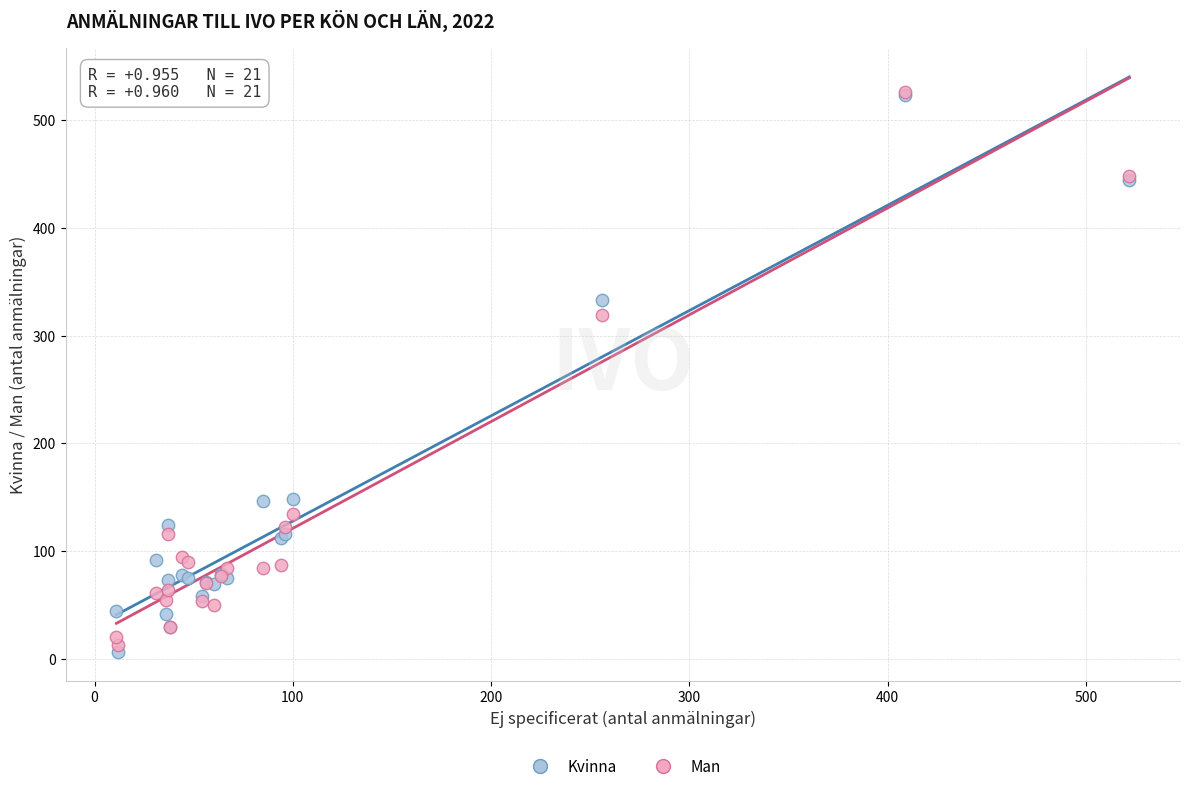

In the Man series, what Y value is closest to 269?

319